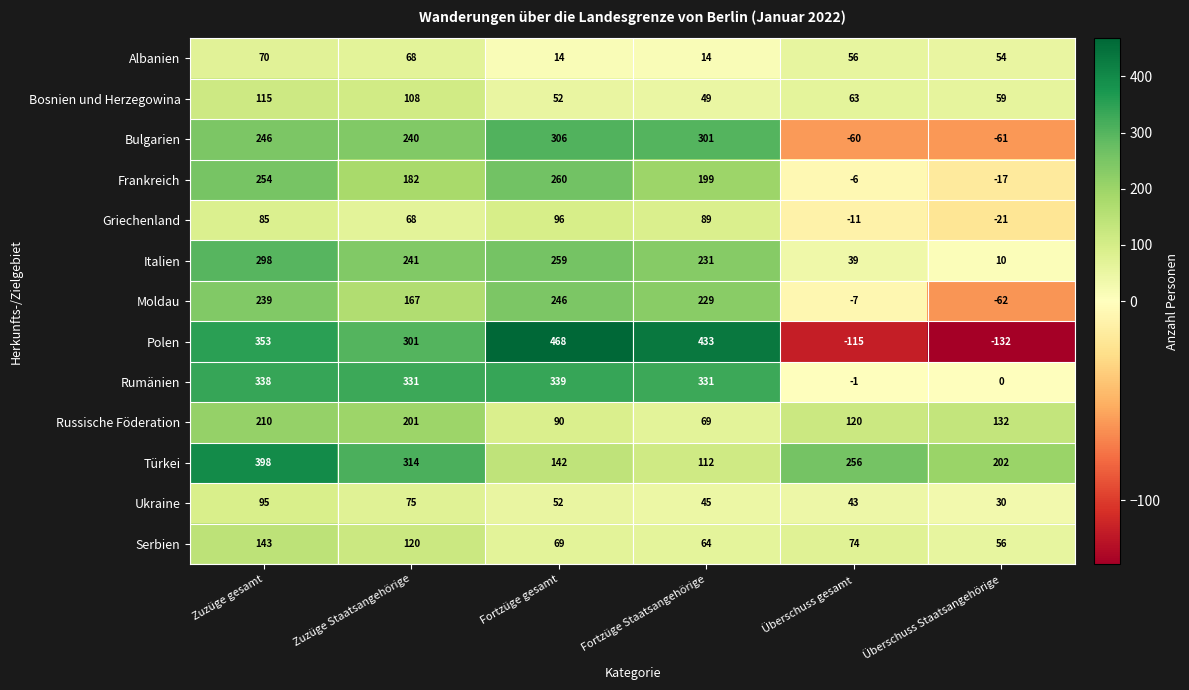

Rank the categories by Italien value from lowest to highest.

Überschuss Staatsangehörige, Überschuss gesamt, Fortzüge Staatsangehörige, Zuzüge Staatsangehörige, Fortzüge gesamt, Zuzüge gesamt